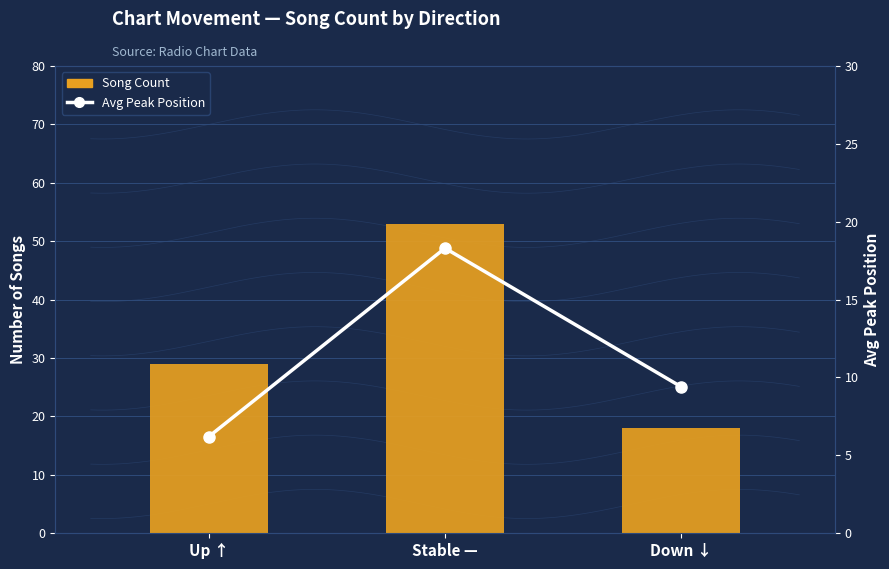

Reading right to left, what are all the values shown in this chart?

Song Count: 18.0	53.0	29.0
Avg Peak Position: 9.4	18.3	6.2